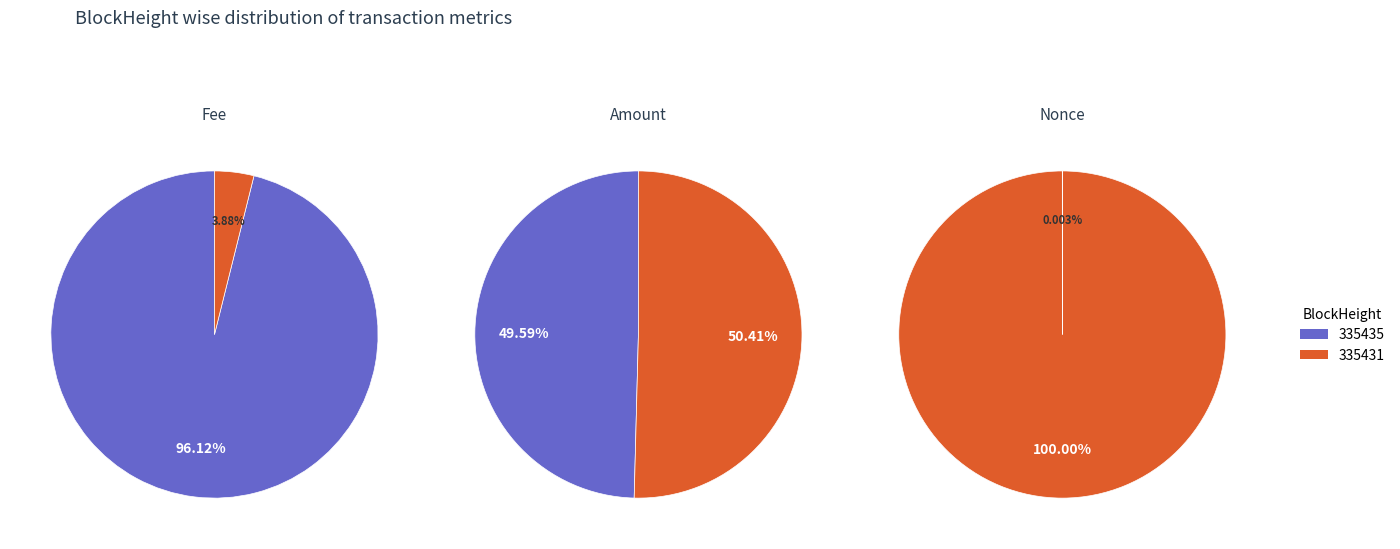

How much of the chart is everything except 335435?

3.9%